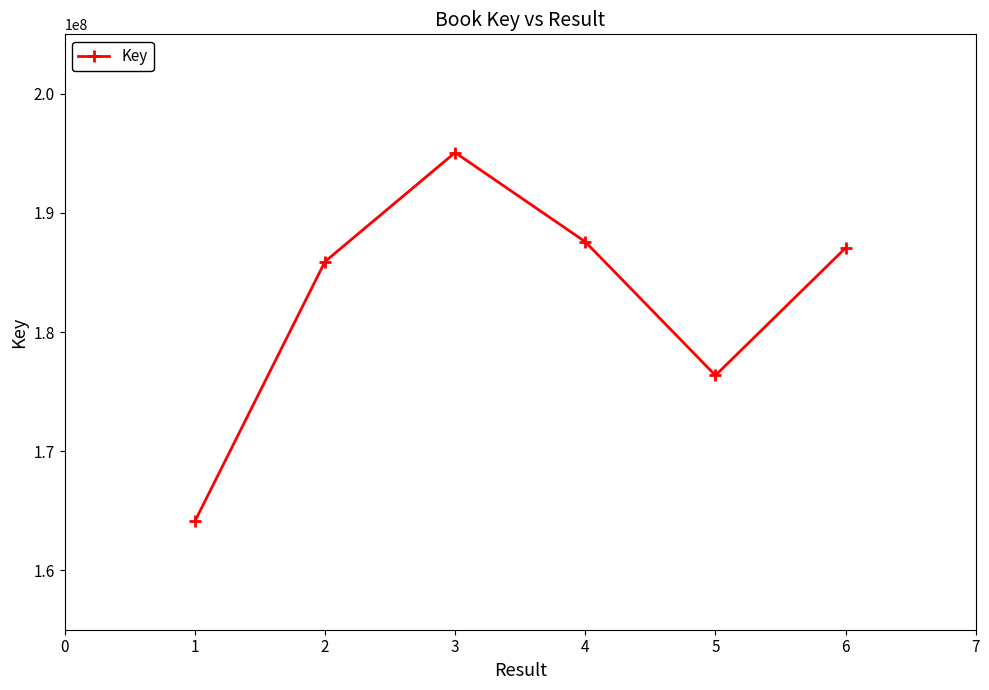

Does the chart have visible grid lines?

No